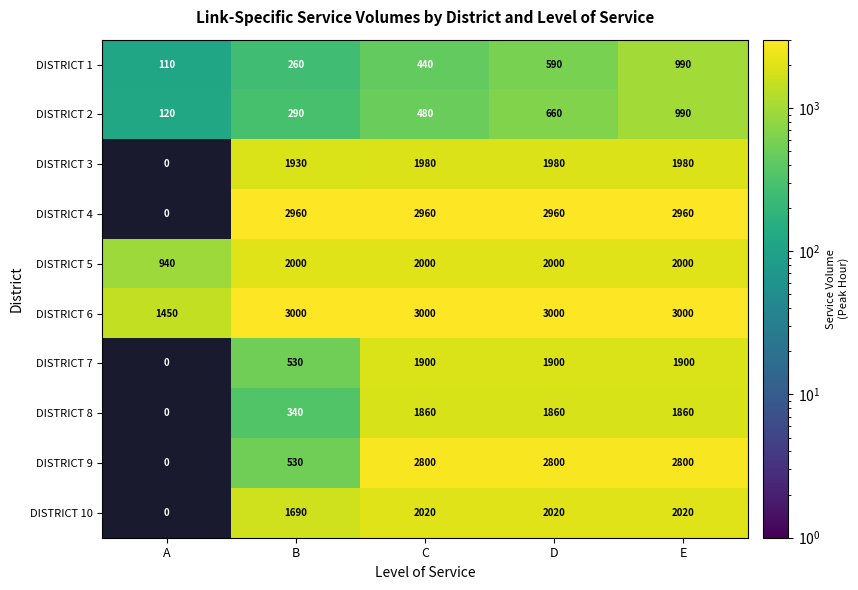

Between B and E, which series saw the biggest shift?

DISTRICT 9